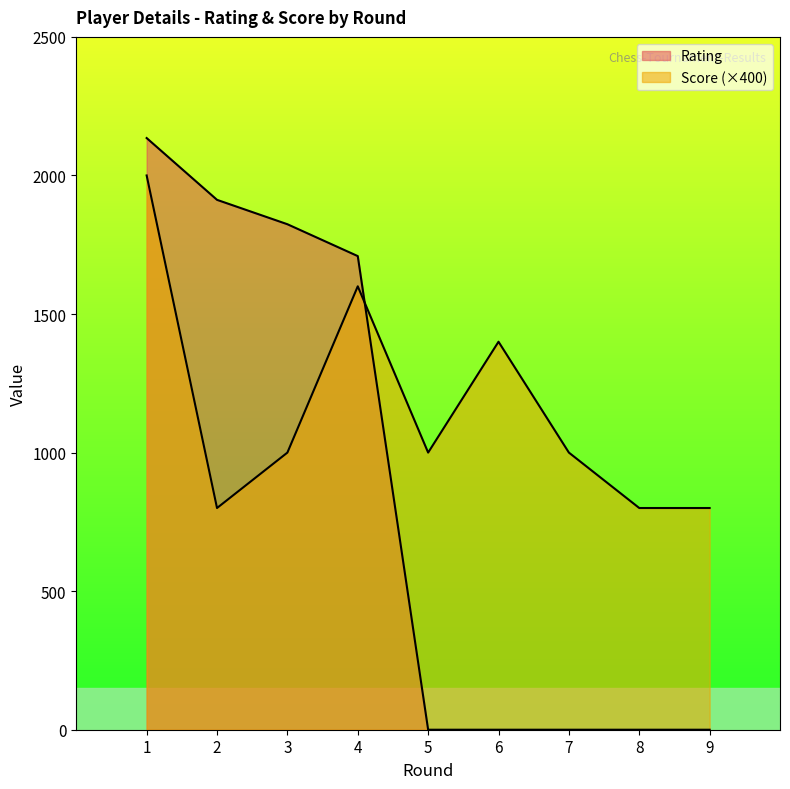

What is the sum of the Rating values at 3 and 7?

1824